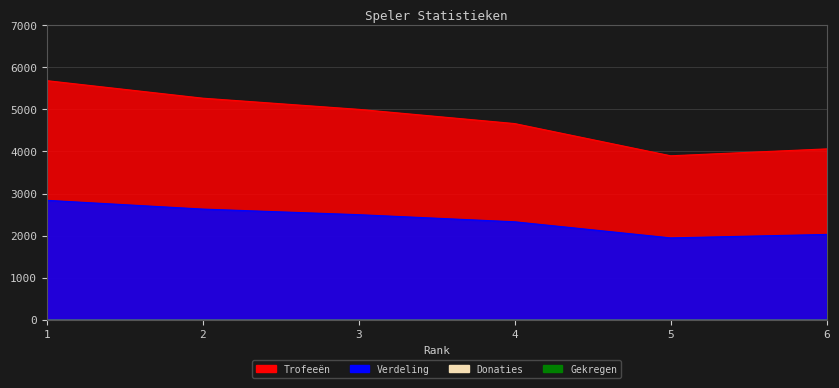

True or false: Trofeeën and Verdeling intersect in this chart.

False